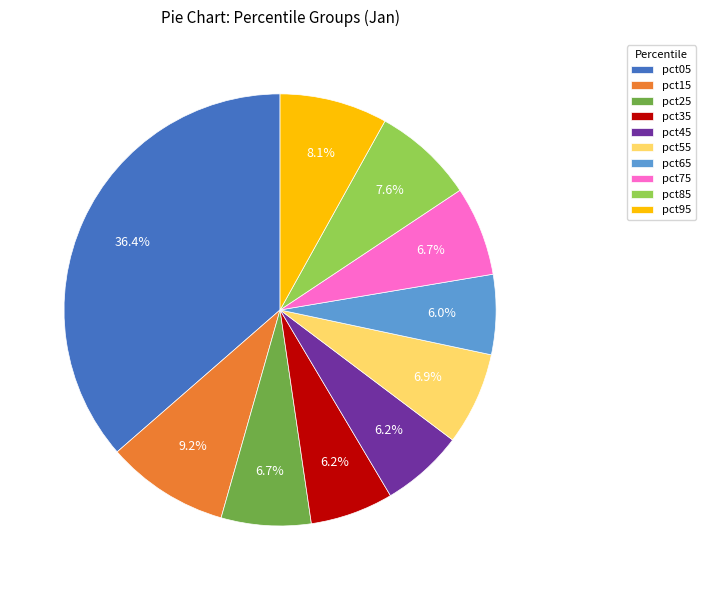

Count the number of slices in the pie.

10